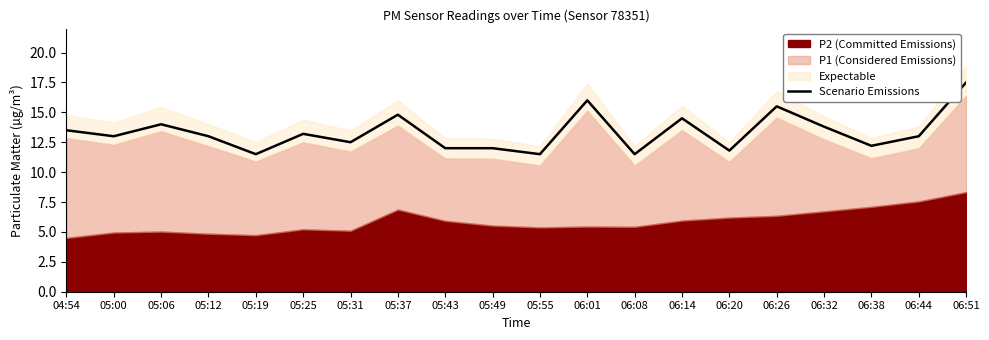

How many lines are shown in the chart?

1